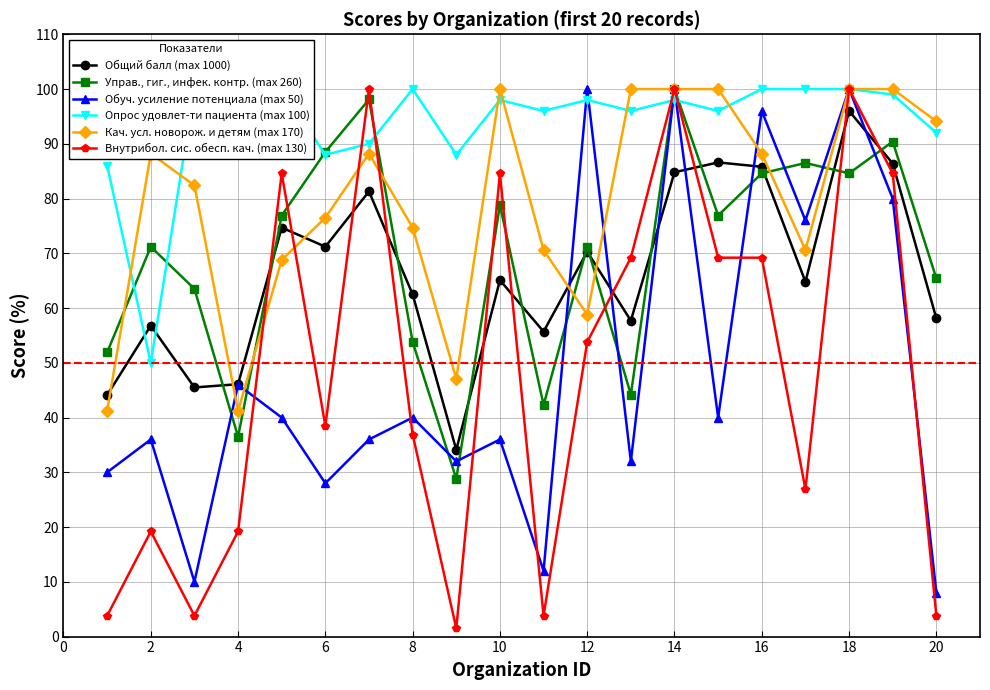

Reading left to right, extract all data points from this chart.

Общий балл (max 1000): 44.1	56.8	45.5	46.1	74.7	71.2	81.3	62.5	34.1	65.1	55.7	70.3	57.7	84.8	86.6	85.8	64.8	96.0	86.4	58.1
Управ., гиг., инфек. контр. (max 260): 51.9	71.2	63.5	36.5	76.9	88.5	98.1	53.8	28.8	78.8	42.3	71.2	44.2	100.0	76.9	84.6	86.5	84.6	90.4	65.4
Обуч. усиление потенциала (max 50): 30.0	36.0	10.0	46.0	40.0	28.0	36.0	40.0	32.0	36.0	12.0	100.0	32.0	100.0	40.0	96.0	76.0	100.0	80.0	8.0
Опрос удовлет-ти пациента (max 100): 86.0	50.0	100.0	88.0	100.0	88.0	90.0	100.0	88.0	98.0	96.0	98.0	96.0	98.0	96.0	100.0	100.0	100.0	99.0	92.0
Кач. усл. новорож. и детям (max 170): 41.2	88.2	82.4	41.2	68.8	76.5	88.2	74.7	47.1	100.0	70.6	58.8	100.0	100.0	100.0	88.2	70.6	100.0	100.0	94.1
Внутрибол. сис. обесп. кач. (max 130): 3.8	19.2	3.8	19.2	84.6	38.5	100.0	36.9	1.5	84.6	3.8	53.8	69.2	100.0	69.2	69.2	26.9	100.0	84.6	3.8